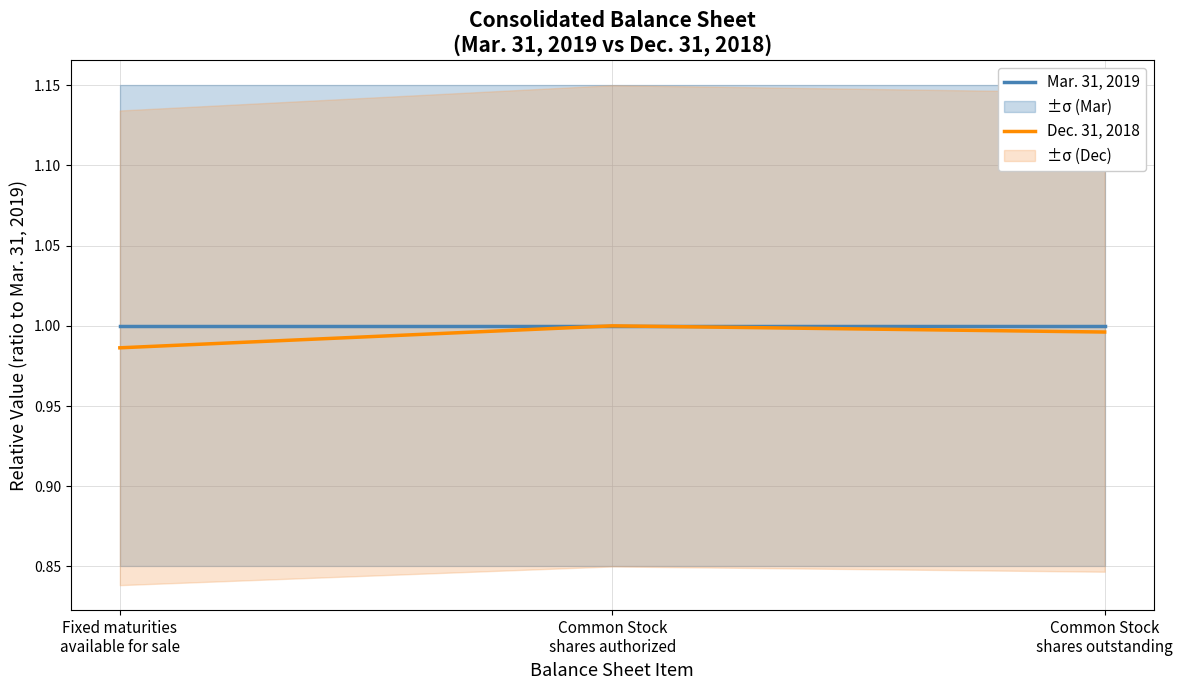

Which category has the lowest value in the Mar. 31, 2019 series?

Fixed maturities
available for sale